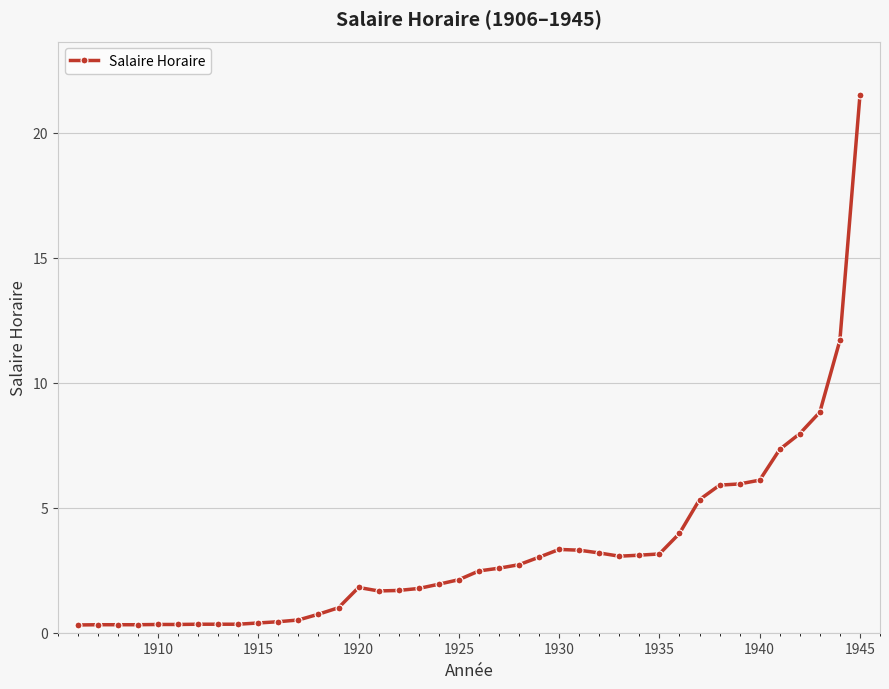

What is the difference between the second highest and minimum values?

11.4